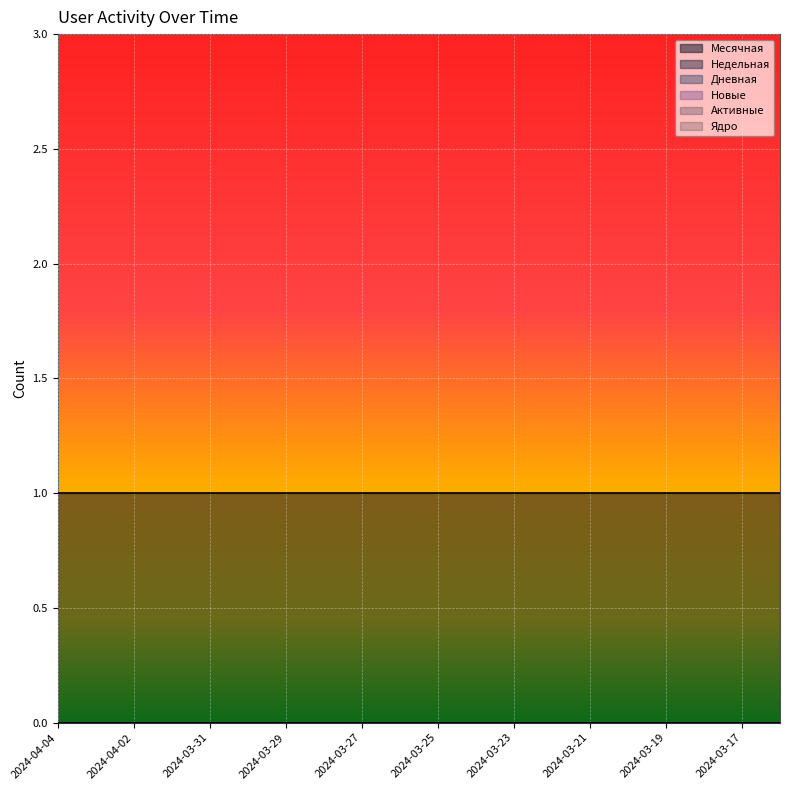

Is the value of Активные at 2024-04-04 greater than the value of Новые at 2024-03-22?

No